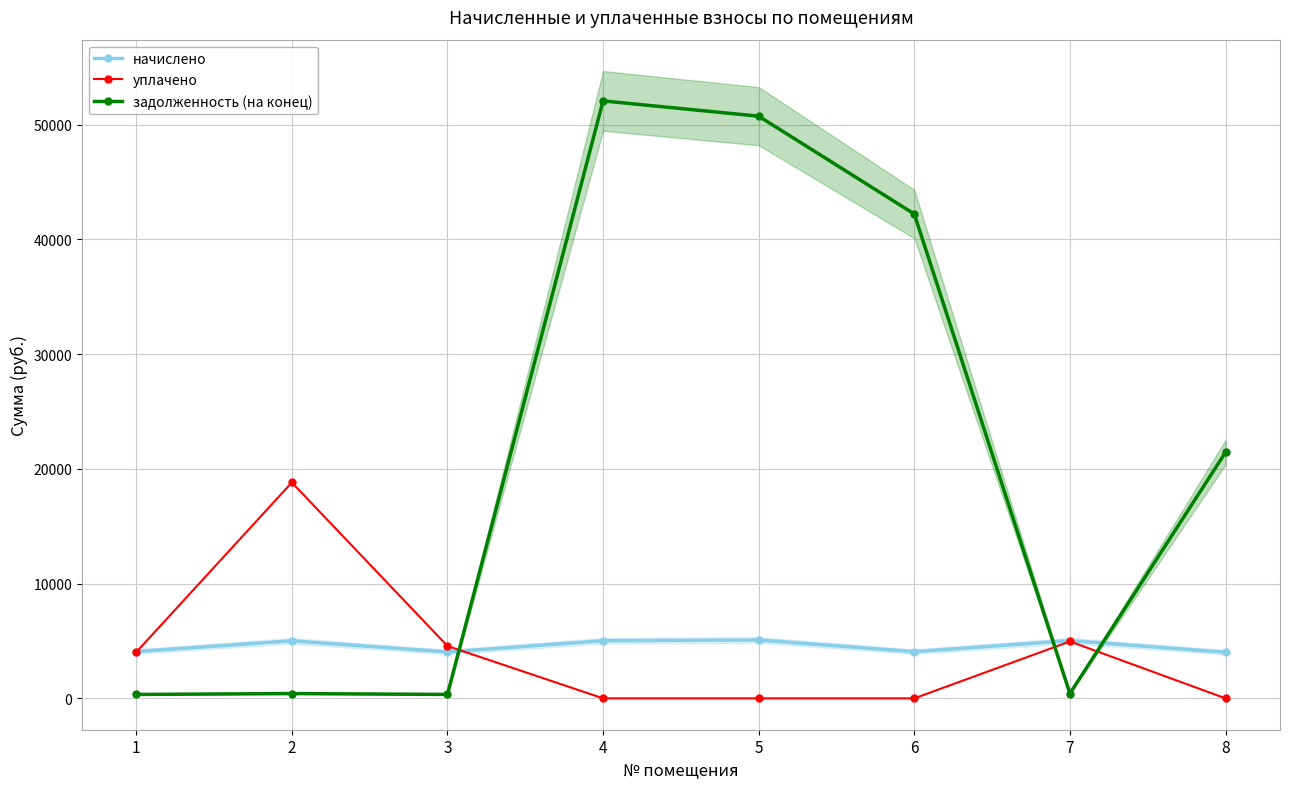

Which has a higher value, 5 or 1?

5